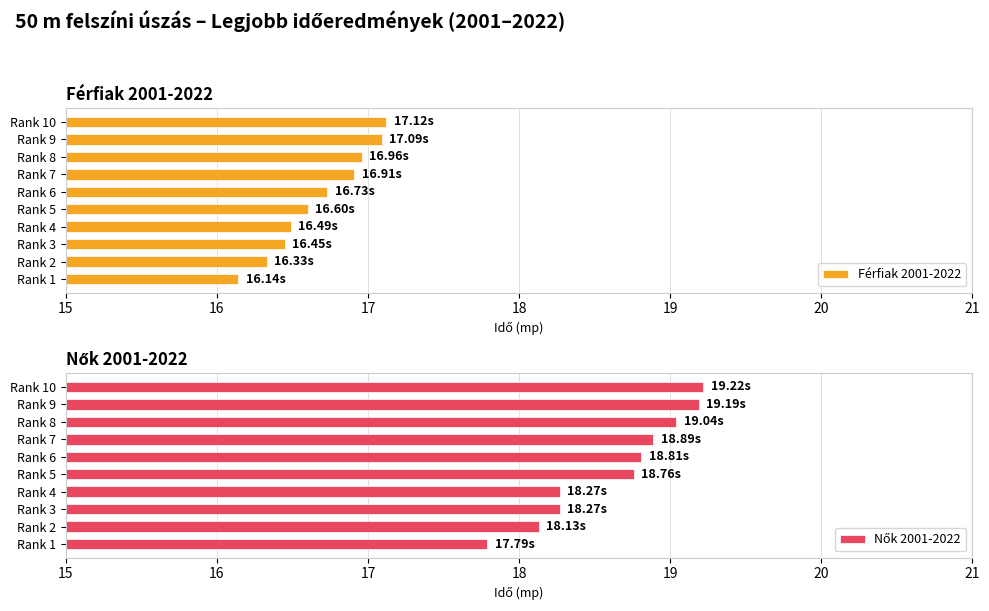

The Férfiak 2001-2022 series shows 21.5 at Rank 4. True or false?

False